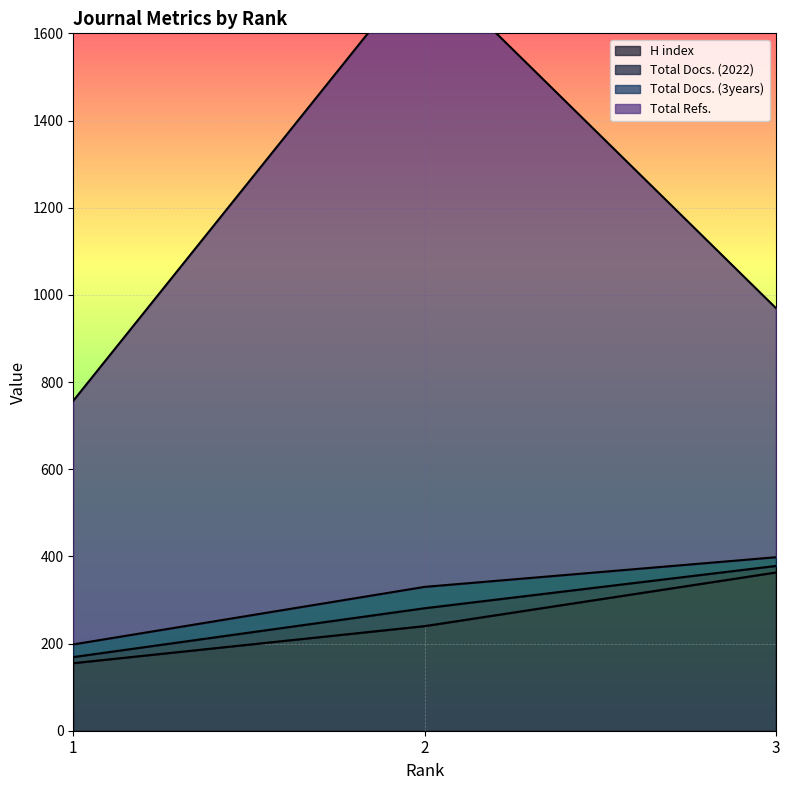

What is the minimum value for H index?

155